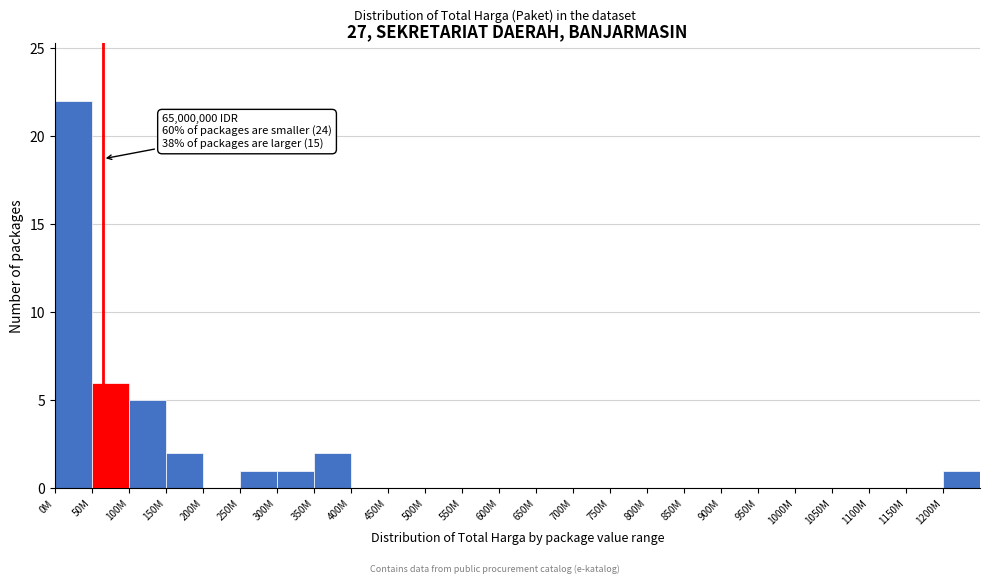

Reading left to right, list all the values displayed in this chart.

0M=22	50M=6	100M=5	150M=2	200M=0	250M=1	300M=1	350M=2	400M=0	450M=0	500M=0	550M=0	600M=0	650M=0	700M=0	750M=0	800M=0	850M=0	900M=0	950M=0	1000M=0	1050M=0	1100M=0	1150M=0	1200M=1